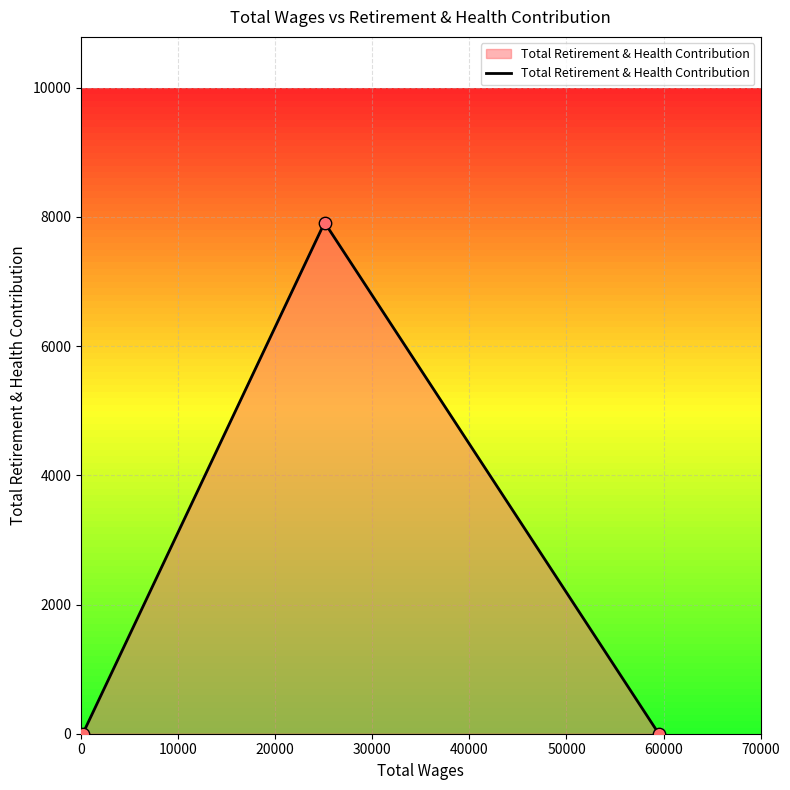

What is the greatest value displayed?

7913